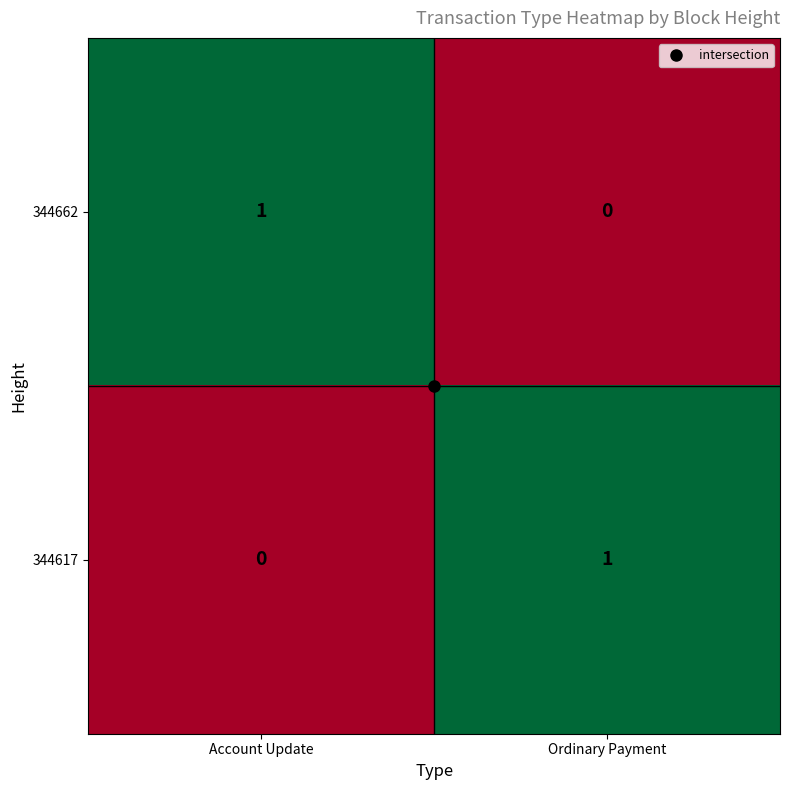

At Ordinary Payment, list the series in order from largest to smallest.

344617, 344662